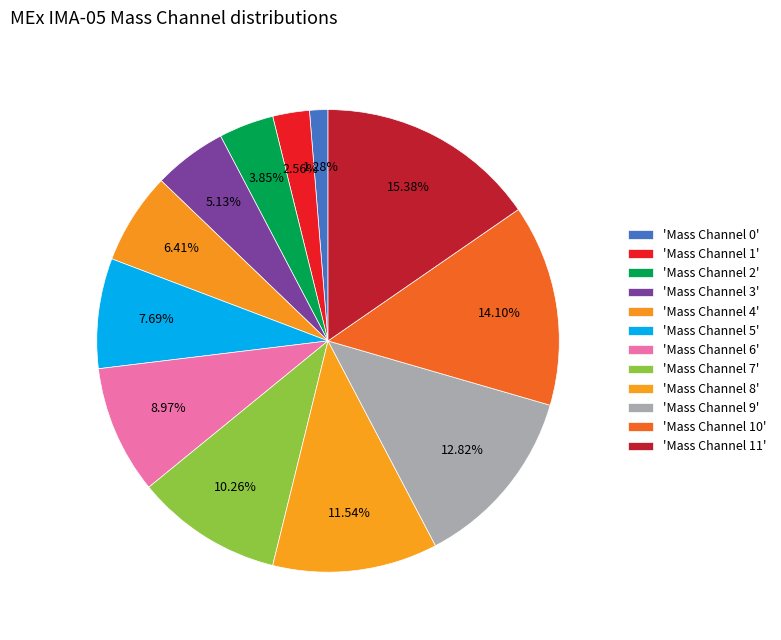

How many segments does this pie chart have?

12